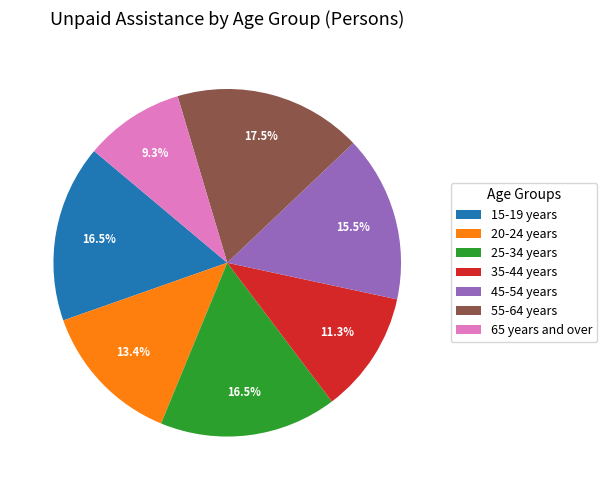

Is there a majority slice in this chart?

No